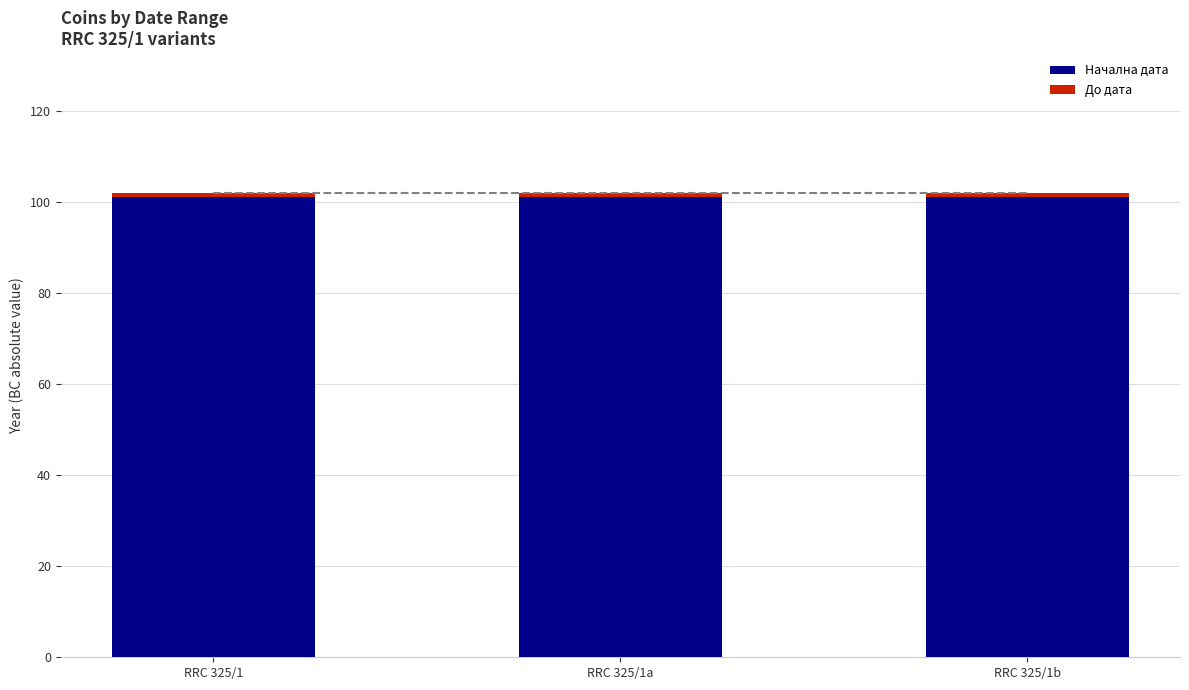

The value of Начална дата at RRC 325/1 is 101. True or false?

True